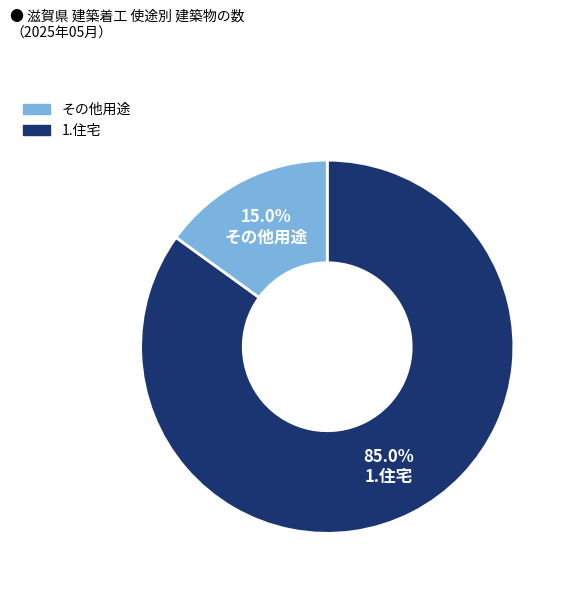

Count the number of slices in the pie.

2